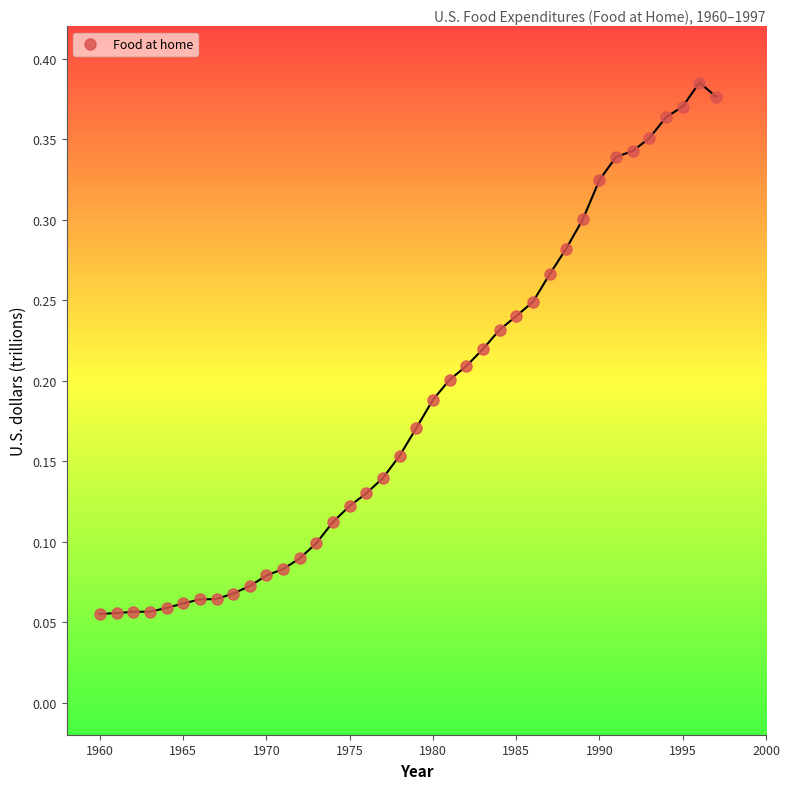

What is the range of X values (max minus min)?

37.0